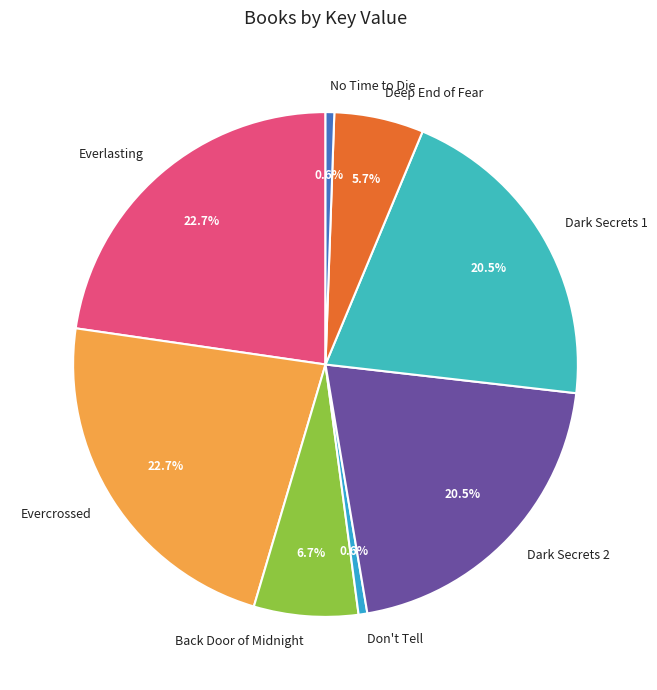

Is No Time to Die the majority of the pie?

No